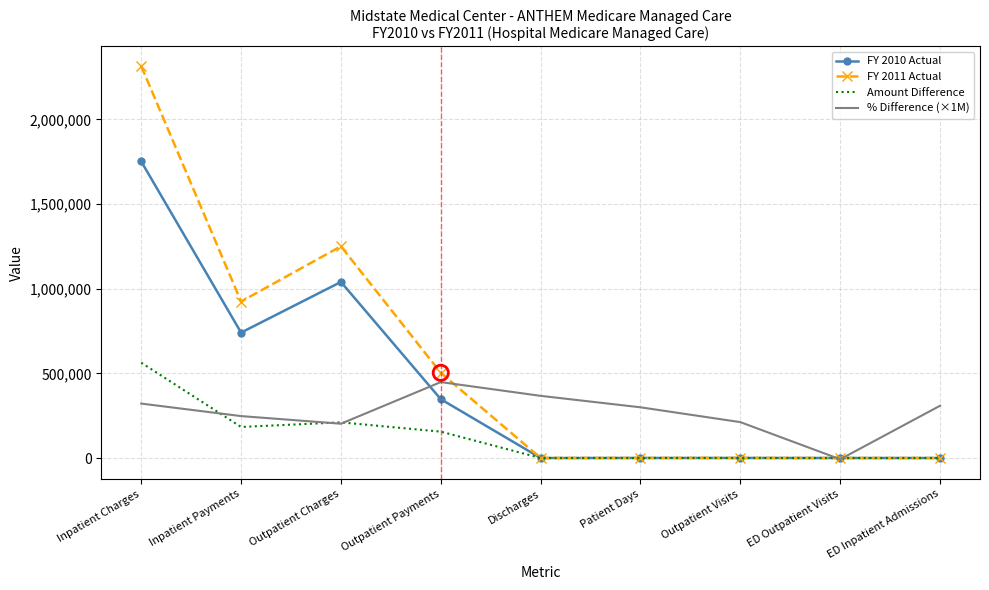

At which category is the sum across all series the highest?

Inpatient Charges